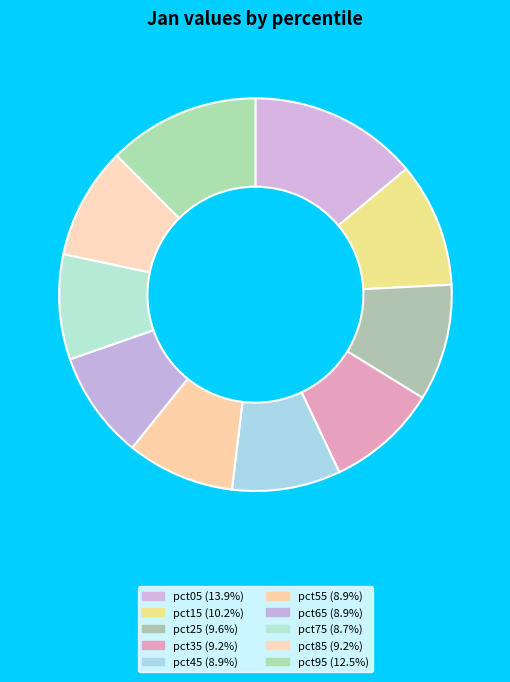

Count the number of slices in the pie.

10